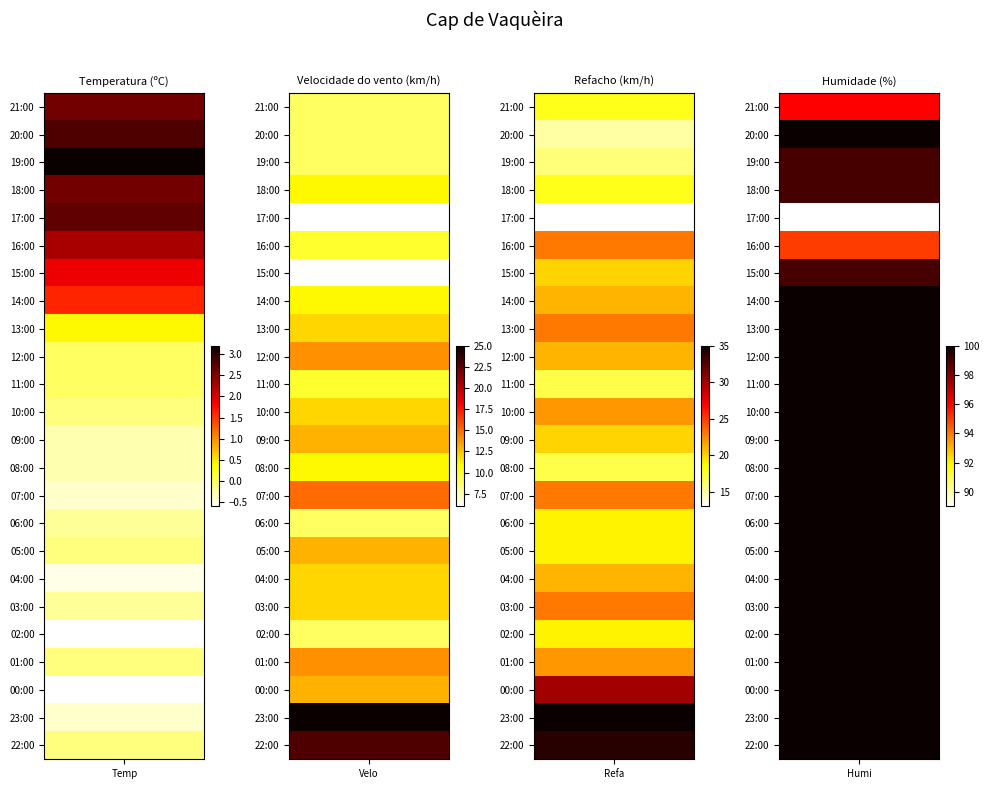

What is the greatest value displayed?

100.0